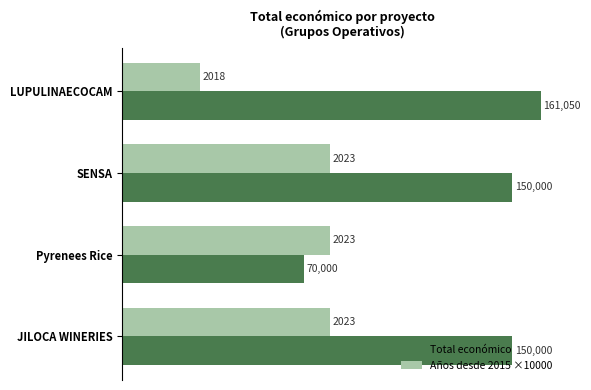

What is the difference between the highest and lowest values at SENSA?

70000